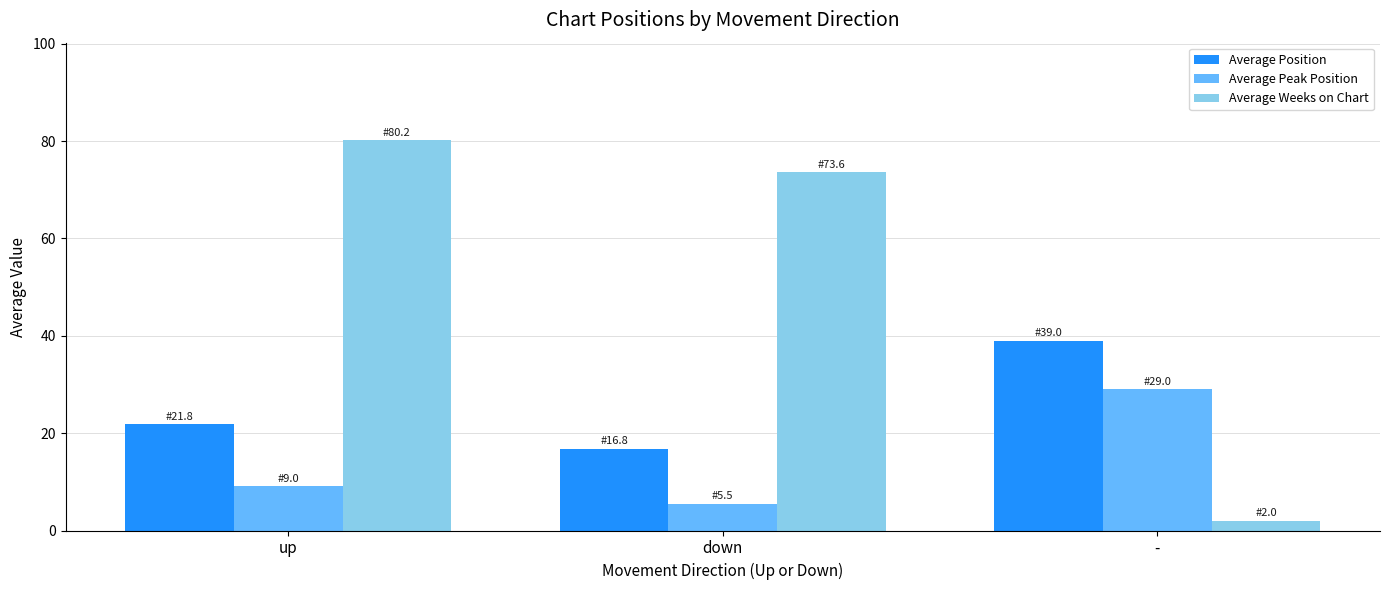

Reading right to left, list all the values displayed in this chart.

Average Position: 39.0	16.8	21.8
Average Peak Position: 29.0	5.5	9.0
Average Weeks on Chart: 2.0	73.6	80.2